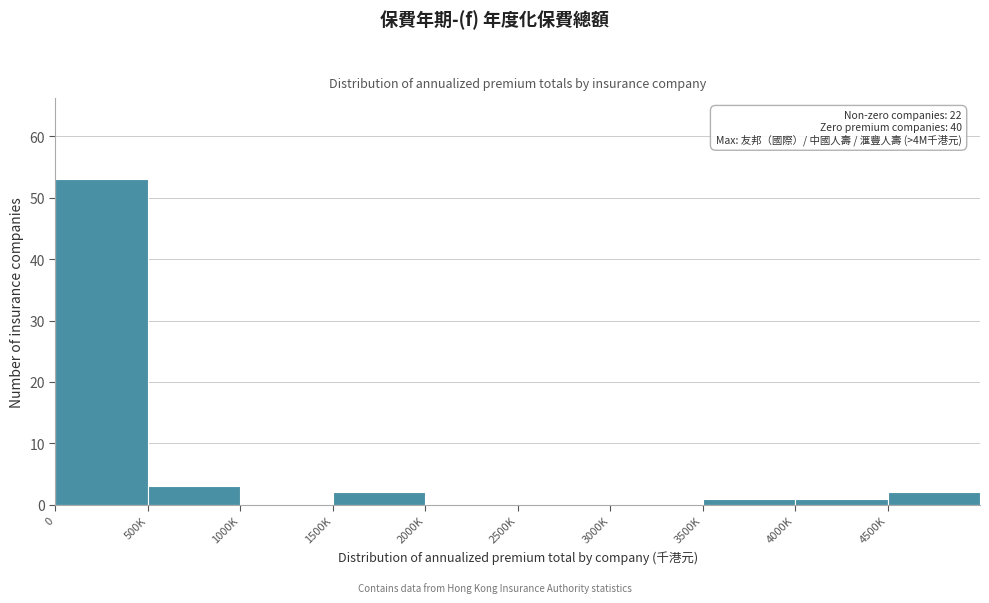

Reading left to right, transcribe all the data shown in this chart.

0=53	500K=3	1000K=0	1500K=2	2000K=0	2500K=0	3000K=0	3500K=1	4000K=1	4500K=2